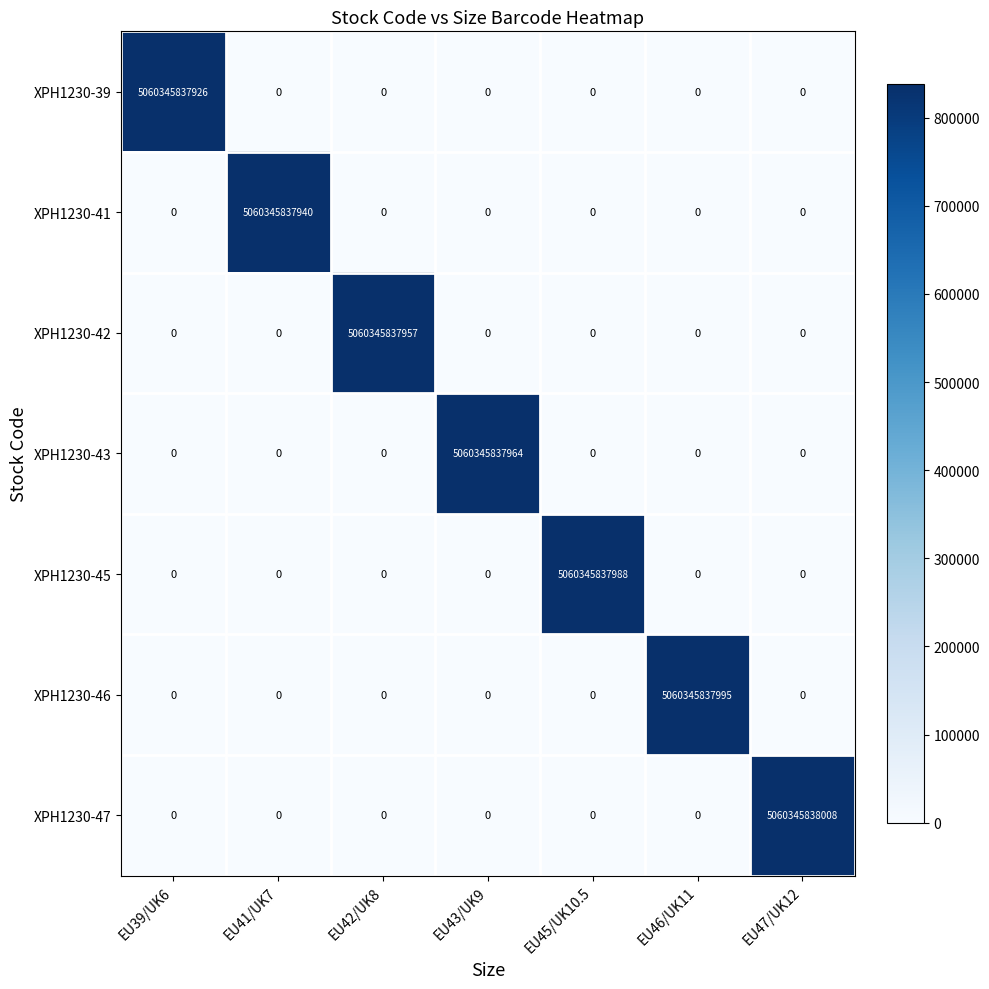

Where is XPH1230-42 nearest to the value 2530172918978?

EU39/UK6